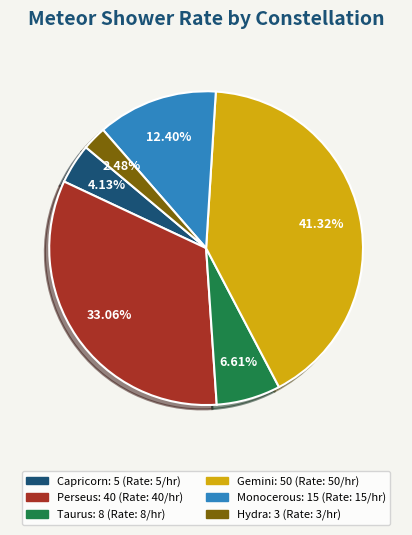

The Capricorn slice represents 14% of the pie. True or false?

False